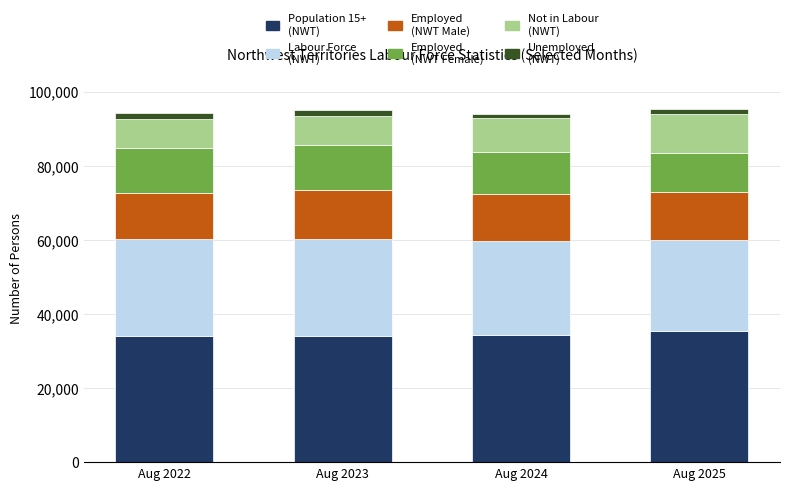

How many bars are there in total?

4